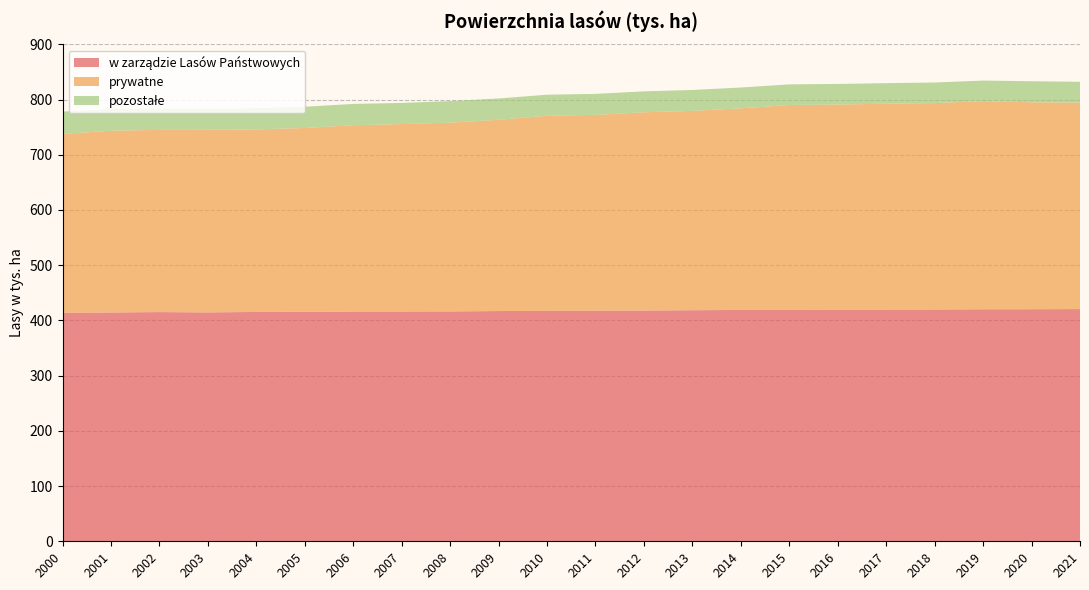

Reading right to left, list all the values displayed in this chart.

w zarządzie Lasów Państwowych: 2021=420.6	2020=420.3	2019=420.2	2018=419.8	2017=419.7	2016=419.5	2015=419.0	2014=419.0	2013=418.5	2012=417.9	2011=417.5	2010=417.3	2009=417.0	2008=416.3	2007=416.2	2006=416.0	2005=415.6	2004=415.4	2003=414.5	2002=415.1	2001=414.4	2000=414.0
prywatne: 2021=373.9	2020=374.8	2019=377.0	2018=373.9	2017=372.8	2016=371.5	2015=371.2	2014=365.1	2013=361.0	2012=359.1	2011=354.8	2010=353.4	2009=346.4	2008=342.0	2007=339.4	2006=337.6	2005=332.9	2004=330.6	2003=330.7	2002=330.0	2001=329.2	2000=323.8
pozostałe: 2021=37.7	2020=38.1	2019=37.2	2018=37.2	2017=37.2	2016=37.3	2015=37.3	2014=37.7	2013=37.9	2012=37.9	2011=38.0	2010=38.1	2009=38.6	2008=38.9	2007=38.3	2006=38.5	2005=38.5	2004=38.4	2003=38.3	2002=38.7	2001=39.3	2000=40.4